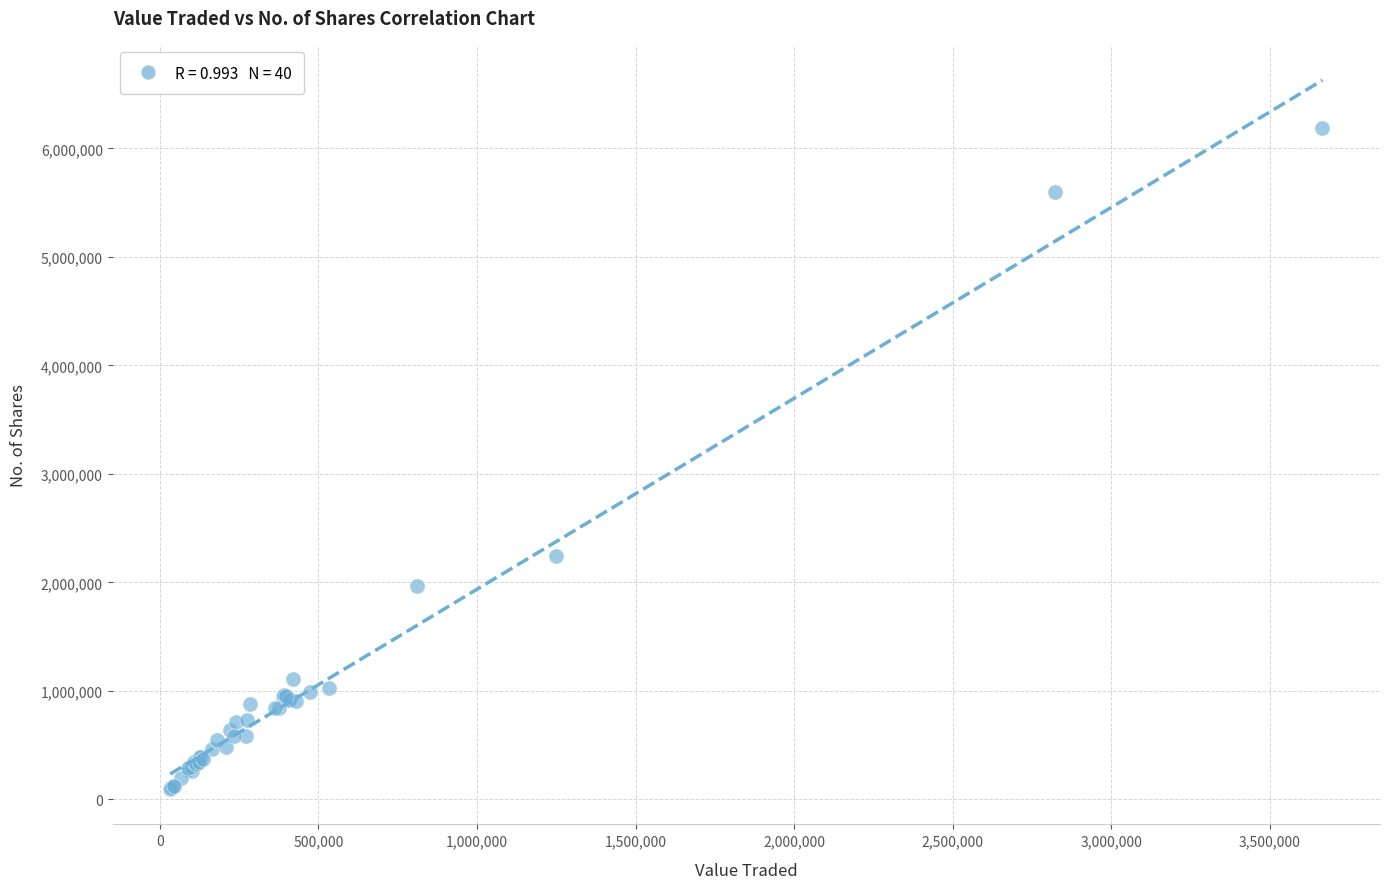

What Y value in the scatter plot is closest to 3141214?

2241289